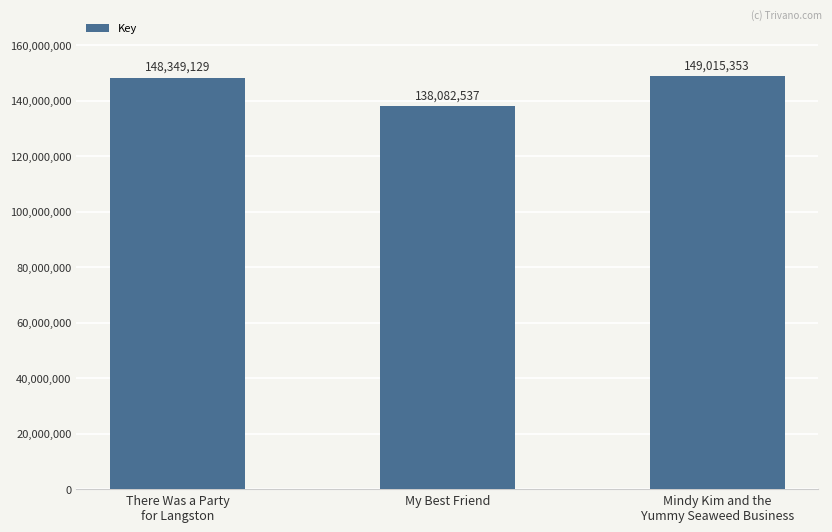

The value at Mindy Kim and the
Yummy Seaweed Business is 96661241. True or false?

False